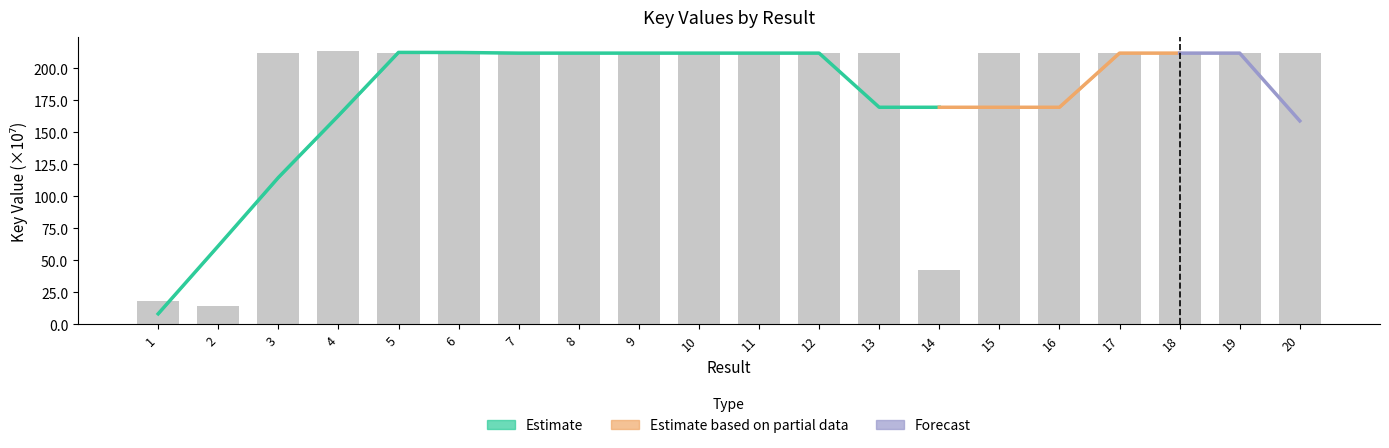

What is the smallest value displayed?

14.1